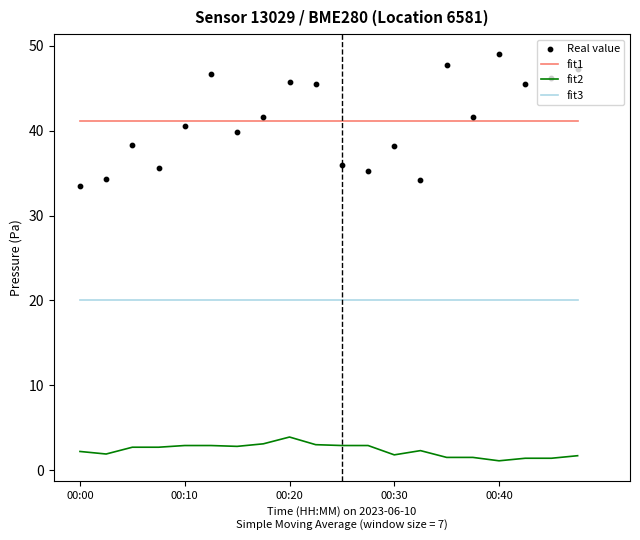

Which series contains the lowest Y value?

fit2